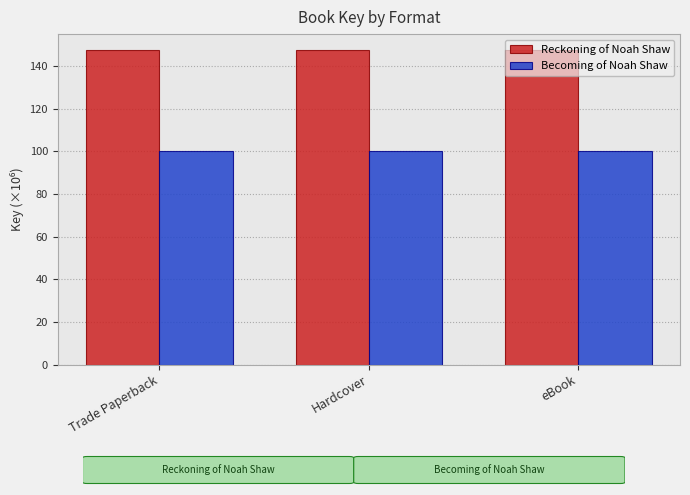

What is the difference between the highest and lowest values at Hardcover?

47.3